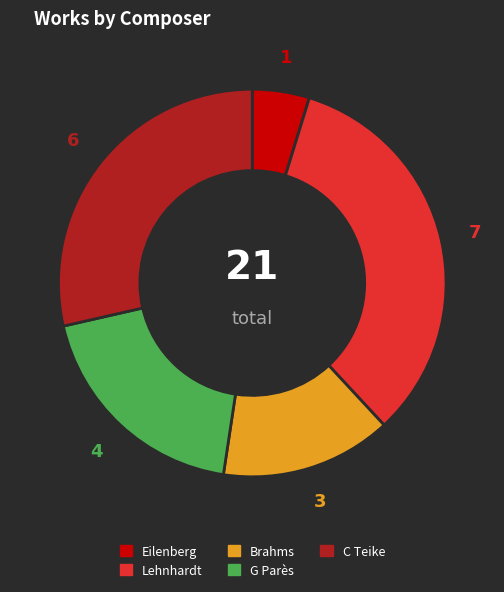

Does any single category account for the majority?

No